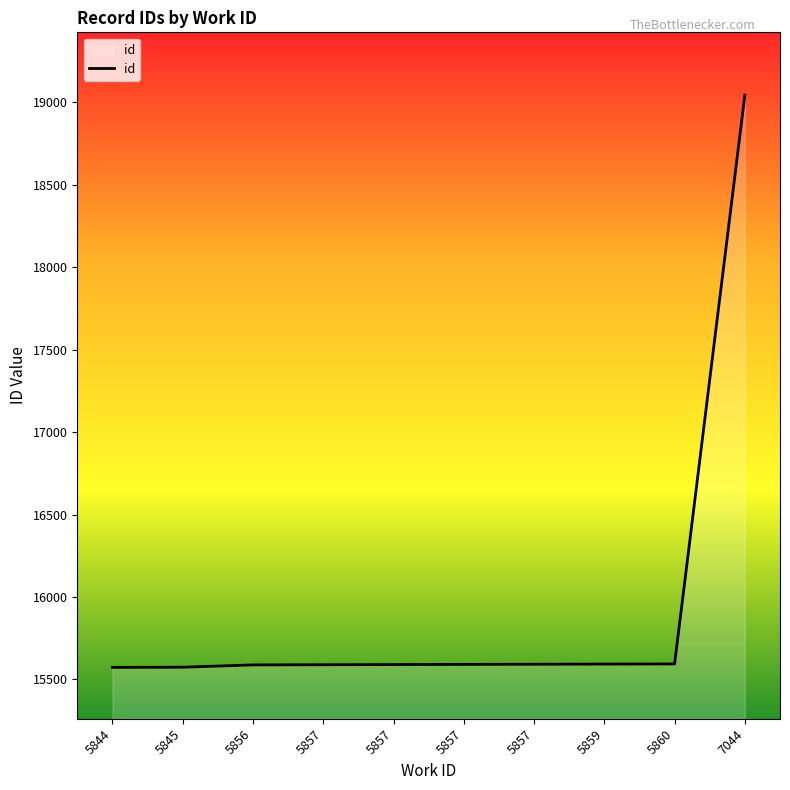

Reading left to right, transcribe all the data shown in this chart.

5844=15573	5845=15574	5856=15588	5857=15589	5857=15590	5857=15591	5857=15592	5859=15593	5860=15594	7044=19044